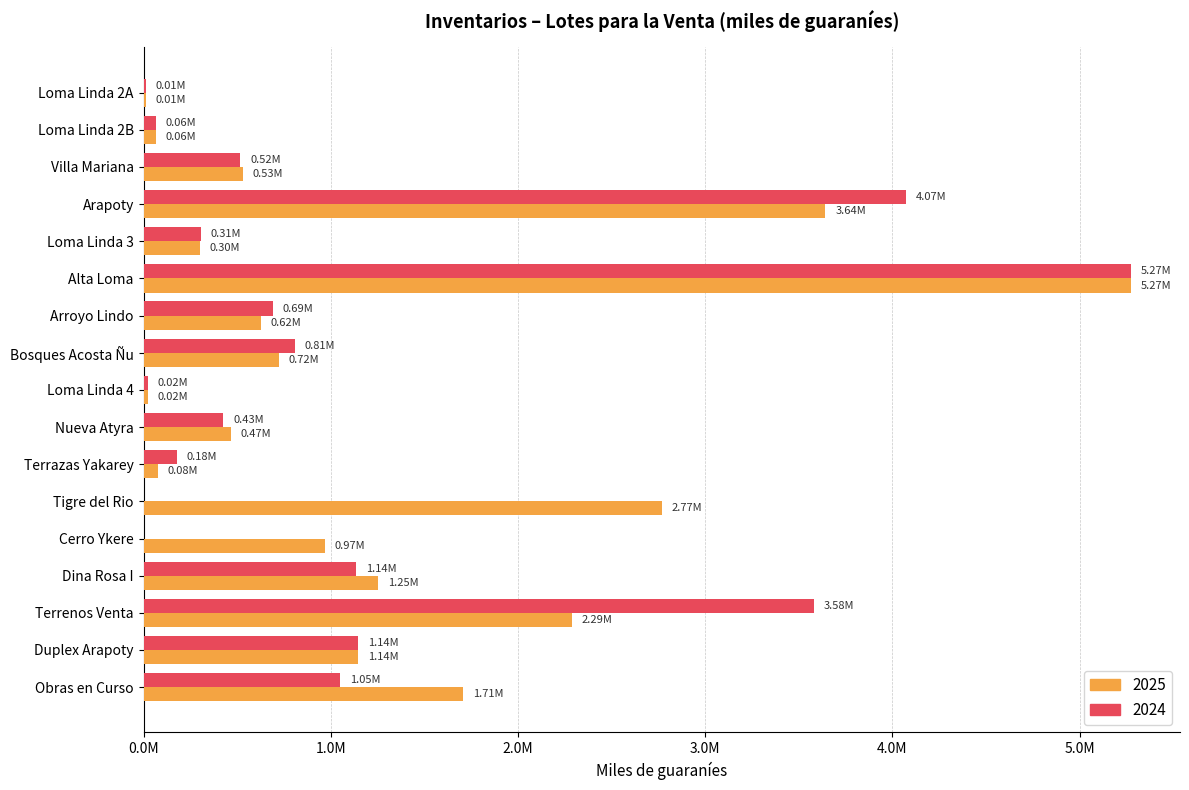

Where is 2025 nearest to the value 2642701?

Tigre del Rio